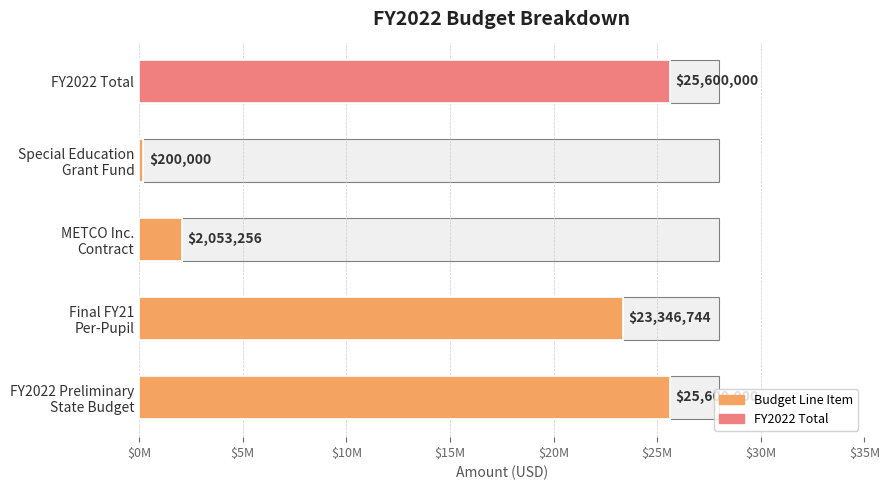

How many values are below 23346744?

2